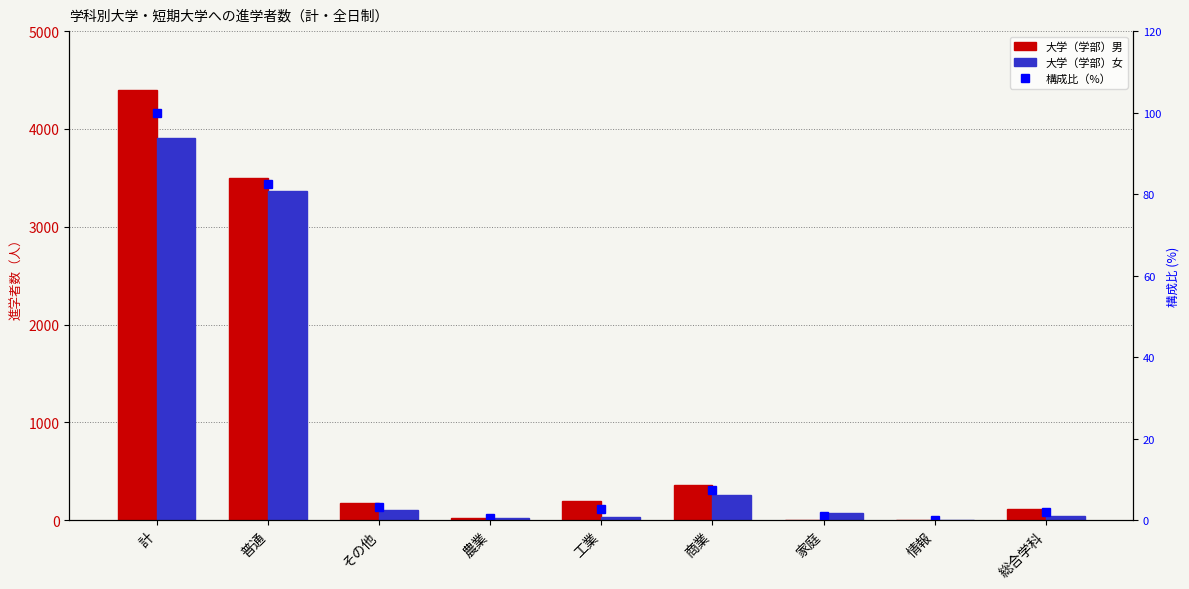

Where is 構成比（%） nearest to the value 50?

普通